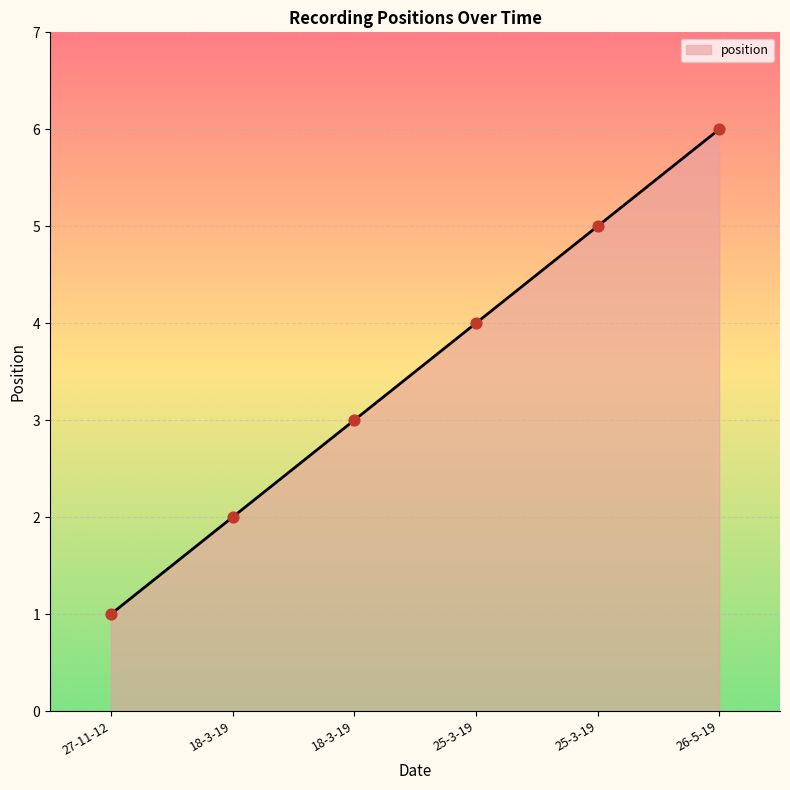

Approximately how many times larger is the value at 25-3-19 compared to 26-5-19?

0.7